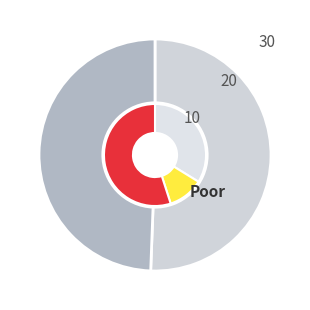

To the nearest percent, what is the average slice percentage?

11%